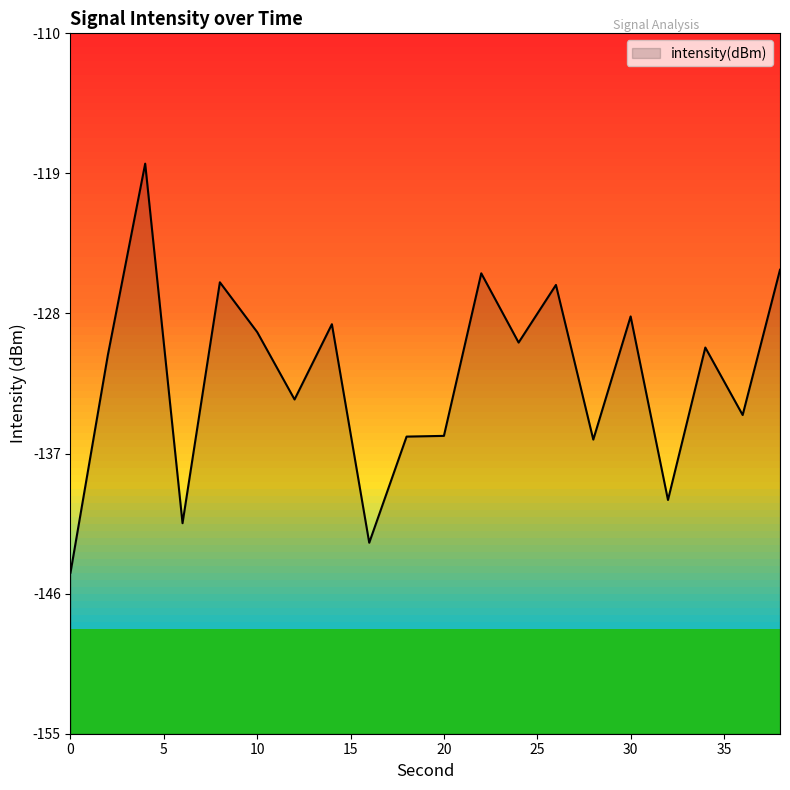

The value at 20 is -227.8. True or false?

False